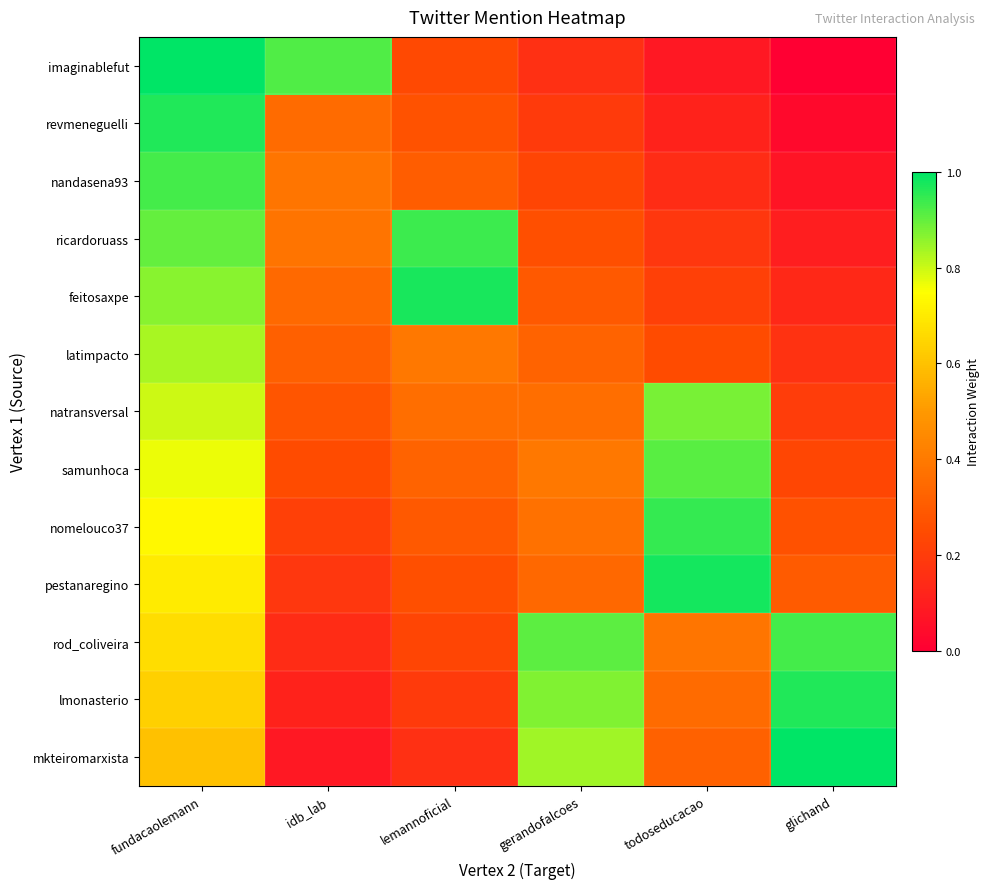

Reading right to left, transcribe all the data shown in this chart.

imaginablefut: glichand=0.0	todoseducacao=0.1	gerandofalcoes=0.2	lemannoficial=0.2	idb_lab=0.9	fundacaolemann=1.0
revmeneguelli: glichand=0.0	todoseducacao=0.1	gerandofalcoes=0.2	lemannoficial=0.3	idb_lab=0.4	fundacaolemann=1.0
nandasena93: glichand=0.1	todoseducacao=0.1	gerandofalcoes=0.2	lemannoficial=0.3	idb_lab=0.4	fundacaolemann=0.9
ricardoruass: glichand=0.1	todoseducacao=0.2	gerandofalcoes=0.3	lemannoficial=0.9	idb_lab=0.4	fundacaolemann=0.9
feitosaxpe: glichand=0.1	todoseducacao=0.2	gerandofalcoes=0.3	lemannoficial=1.0	idb_lab=0.3	fundacaolemann=0.9
latimpacto: glichand=0.2	todoseducacao=0.2	gerandofalcoes=0.3	lemannoficial=0.4	idb_lab=0.3	fundacaolemann=0.8
natransversal: glichand=0.2	todoseducacao=0.9	gerandofalcoes=0.4	lemannoficial=0.4	idb_lab=0.3	fundacaolemann=0.8
samunhoca: glichand=0.2	todoseducacao=0.9	gerandofalcoes=0.4	lemannoficial=0.3	idb_lab=0.2	fundacaolemann=0.8
nomelouco37: glichand=0.3	todoseducacao=0.9	gerandofalcoes=0.4	lemannoficial=0.3	idb_lab=0.2	fundacaolemann=0.7
pestanaregino: glichand=0.3	todoseducacao=1.0	gerandofalcoes=0.3	lemannoficial=0.3	idb_lab=0.2	fundacaolemann=0.7
rod_coliveira: glichand=0.9	todoseducacao=0.4	gerandofalcoes=0.9	lemannoficial=0.2	idb_lab=0.1	fundacaolemann=0.7
lmonasterio: glichand=1.0	todoseducacao=0.4	gerandofalcoes=0.9	lemannoficial=0.2	idb_lab=0.1	fundacaolemann=0.6
mkteiromarxista: glichand=1.0	todoseducacao=0.3	gerandofalcoes=0.8	lemannoficial=0.2	idb_lab=0.1	fundacaolemann=0.6